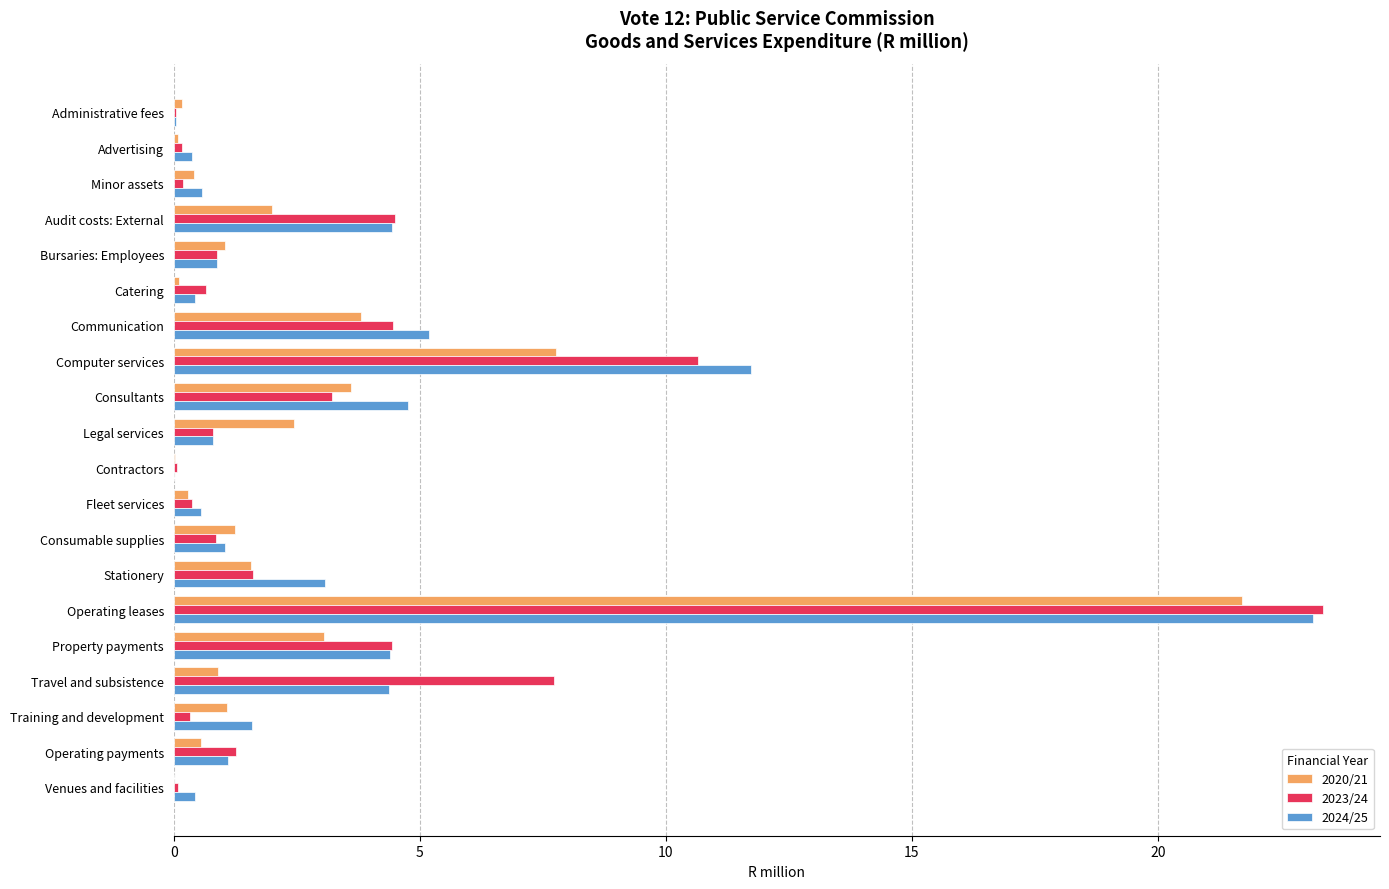

What is the maximum value for 2024/25?

23.2